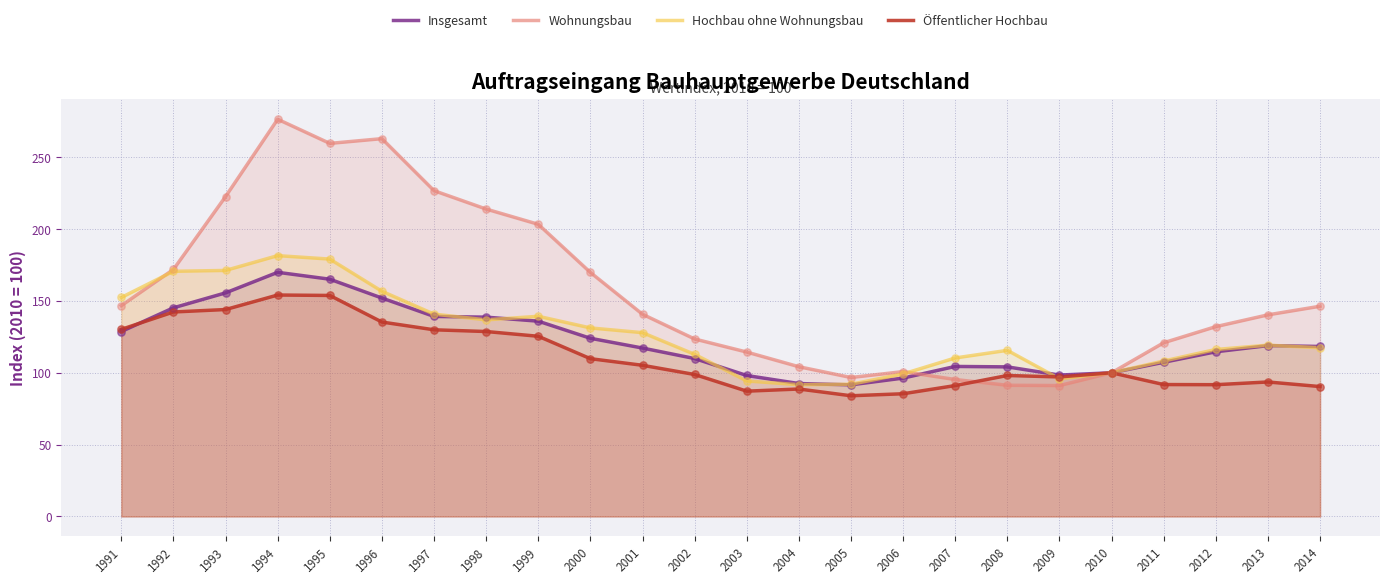

At which category is the sum across all series the highest?

1994